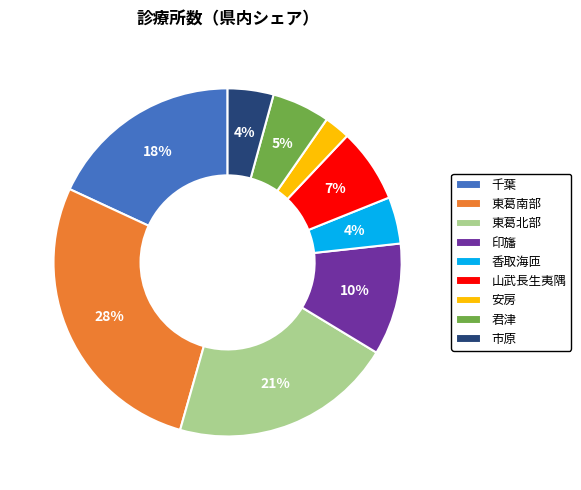

Which has a higher value, 東葛北部 or 君津?

東葛北部